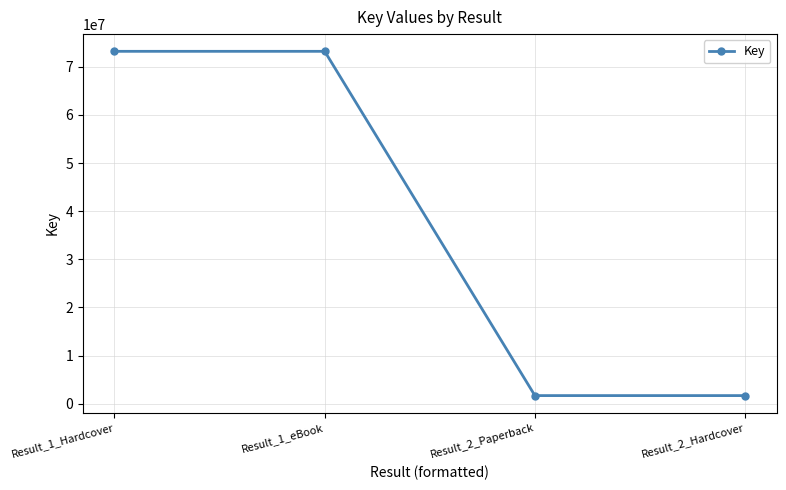

True or false: the data has more than 2 interior local peaks.

False